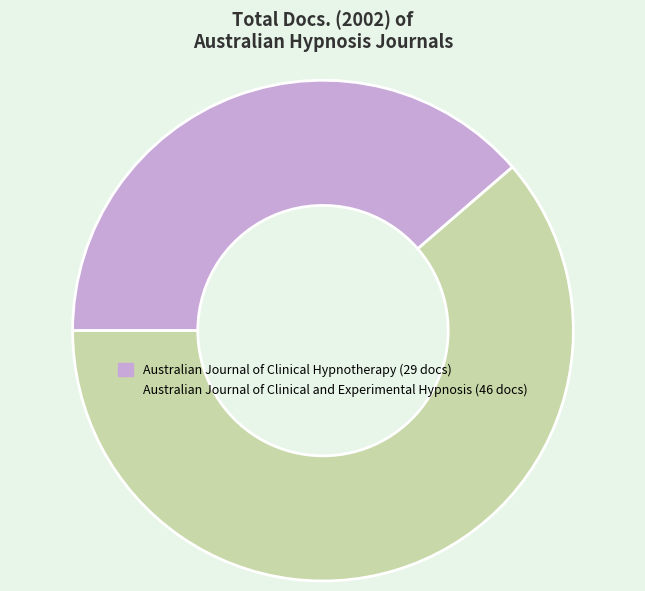

Which category has the biggest portion of the pie?

Australian Journal of Clinical and Experimental Hypnosis